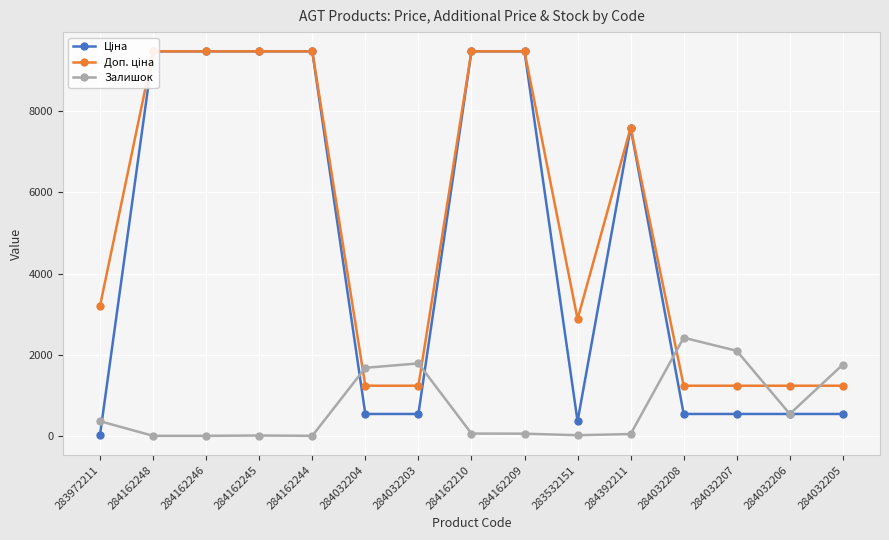

What is the value of the Залишок point at the 8th from the left?

56